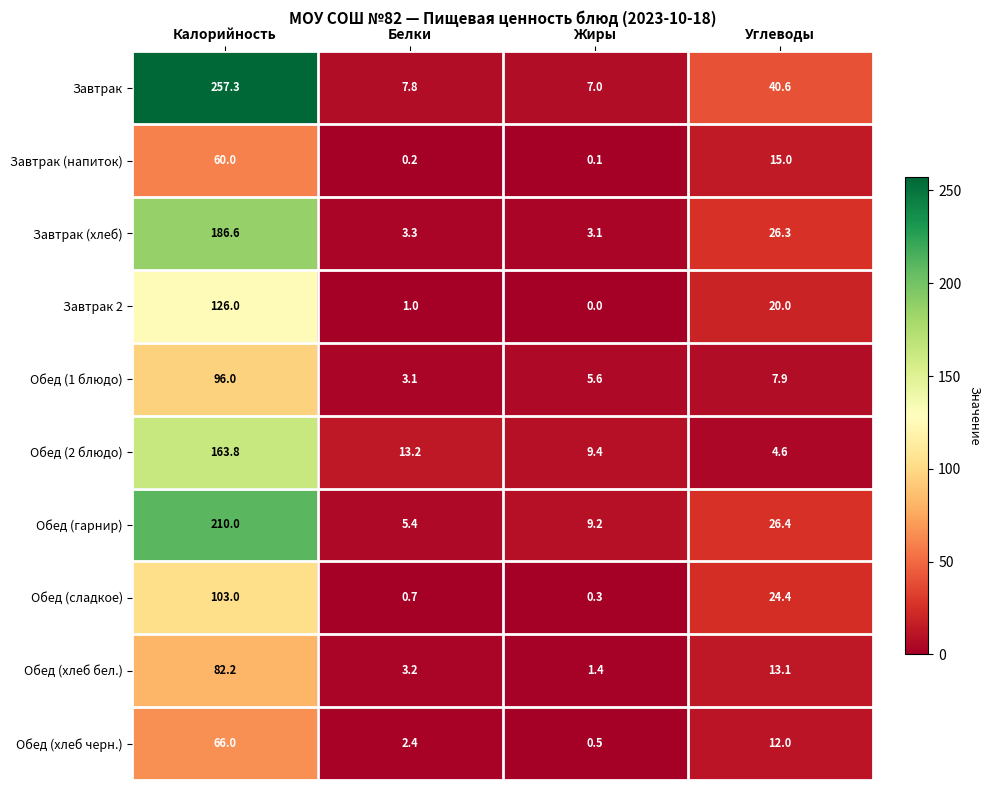

Which series has the largest range (max minus min)?

Завтрак